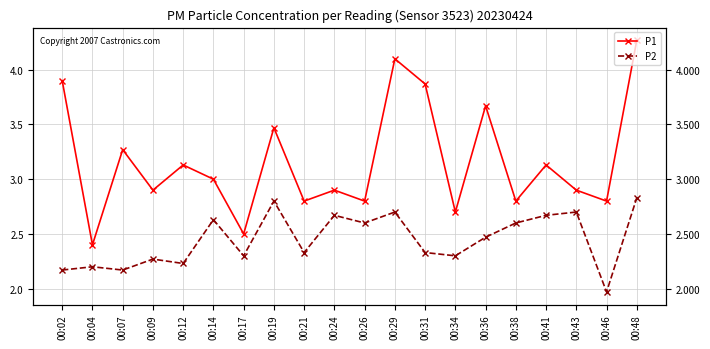

How many interior local peaks does the P2 series have?

7